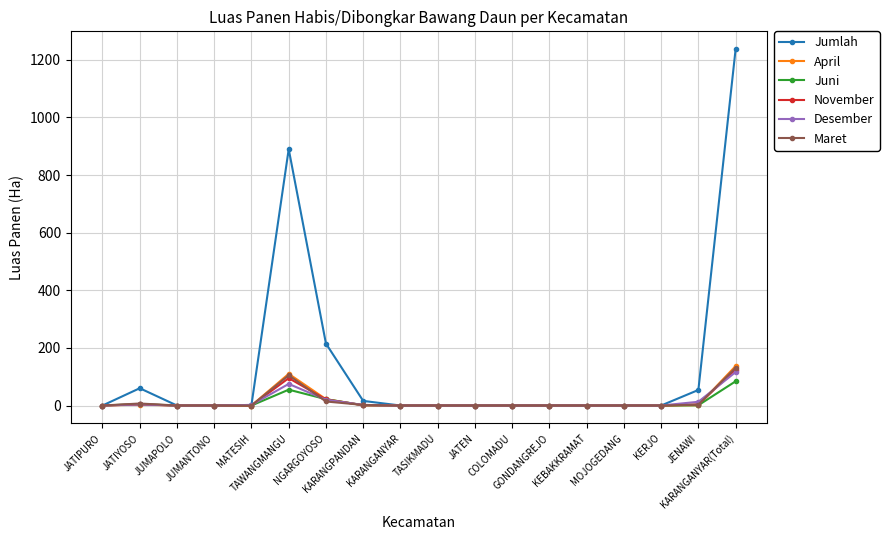

Does the chart have visible grid lines?

Yes